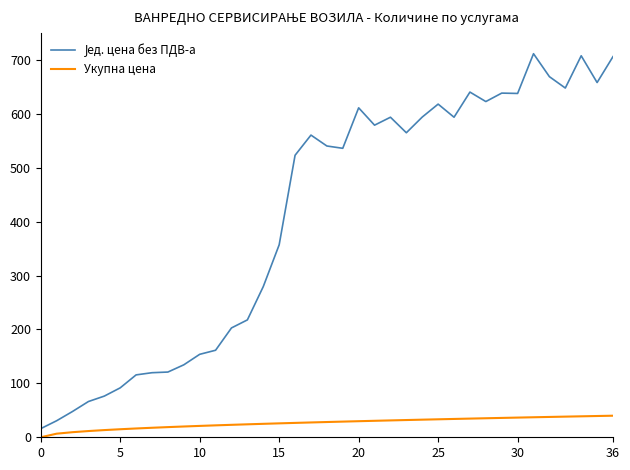

What is the greatest value displayed?

711.3